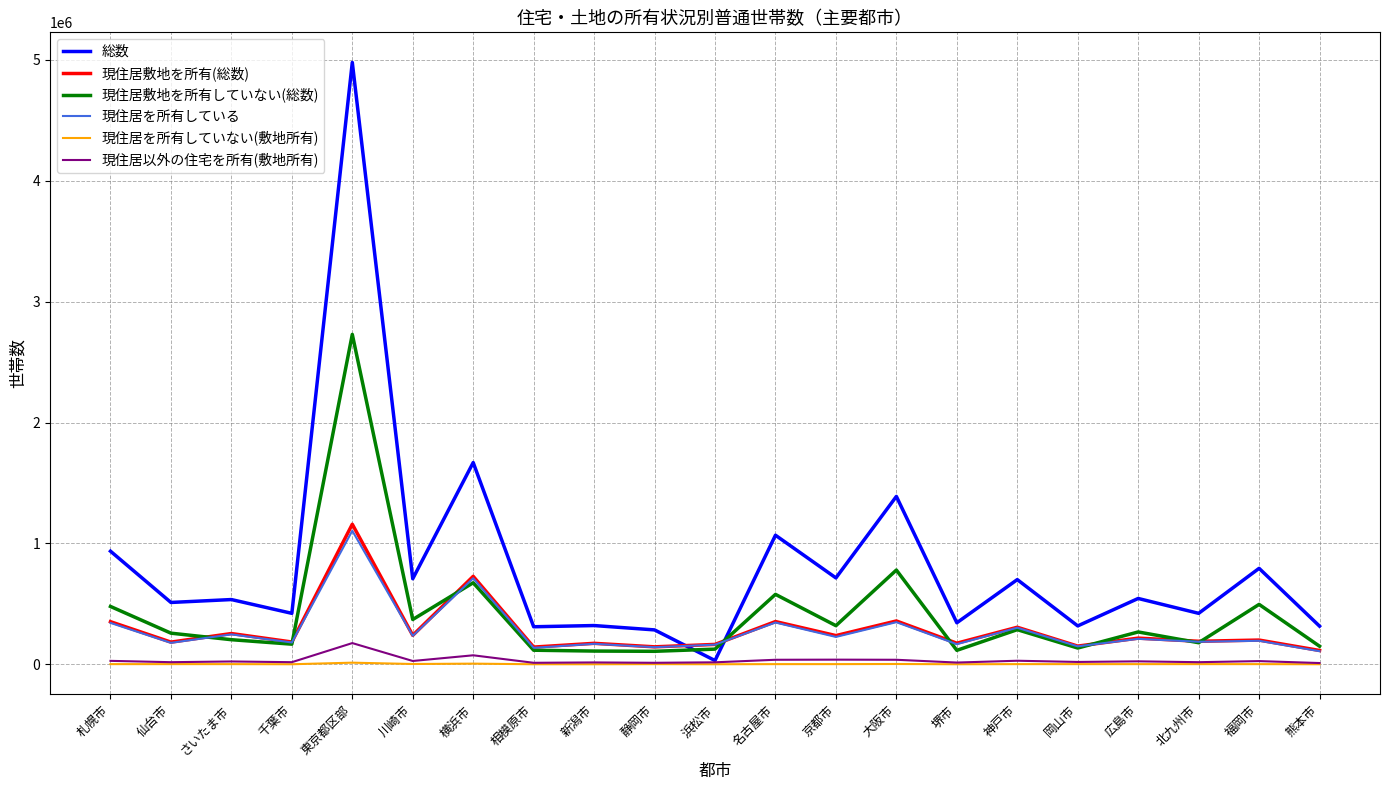

Which series has the largest range (max minus min)?

総数